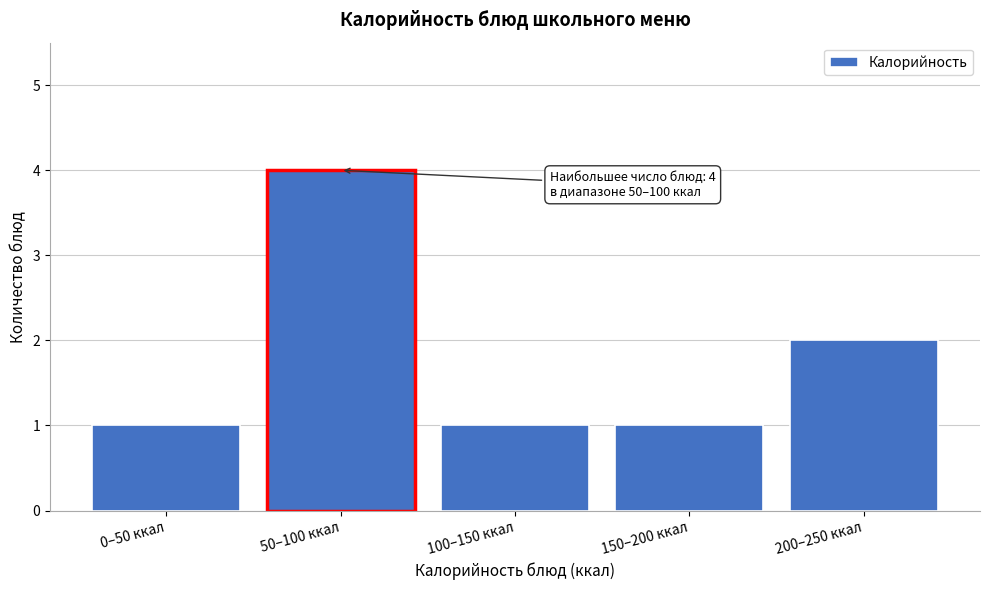

Reading left to right, list all the values displayed in this chart.

1	4	1	1	2